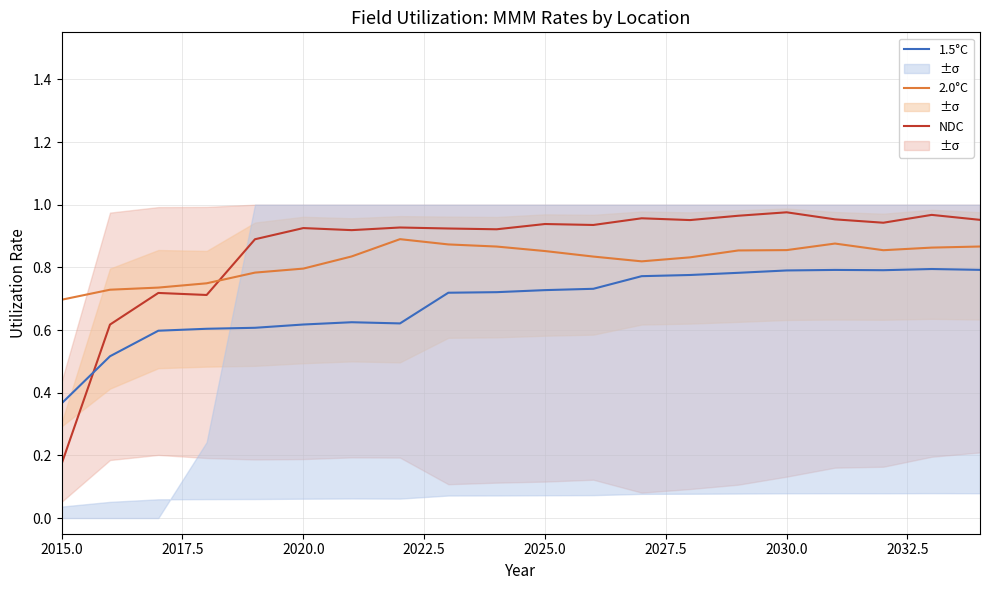

Which series has the largest total across all categories?

NDC